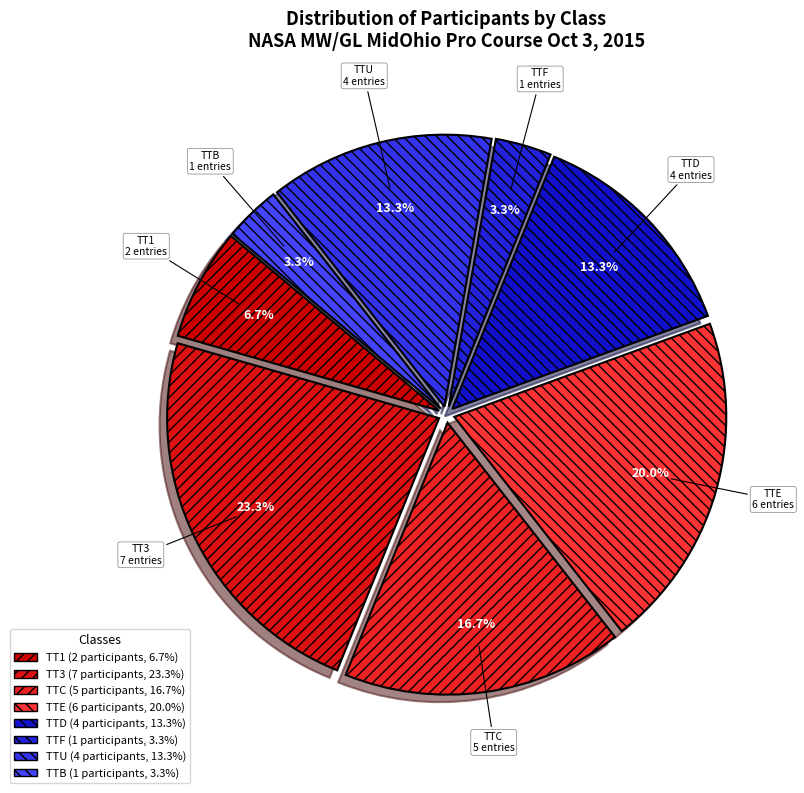

To the nearest percent, what portion does TTE represent?

20%